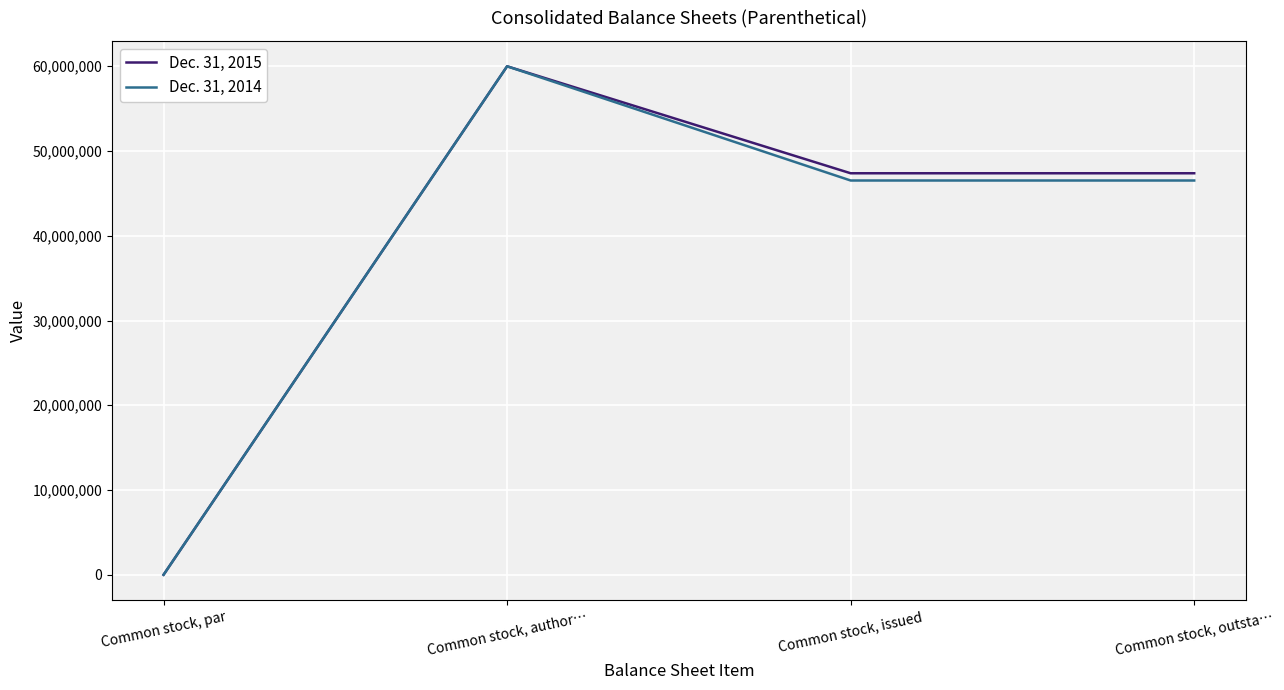

True or false: Dec. 31, 2014 has a value of 46523184 at Common stock, outsta….

True